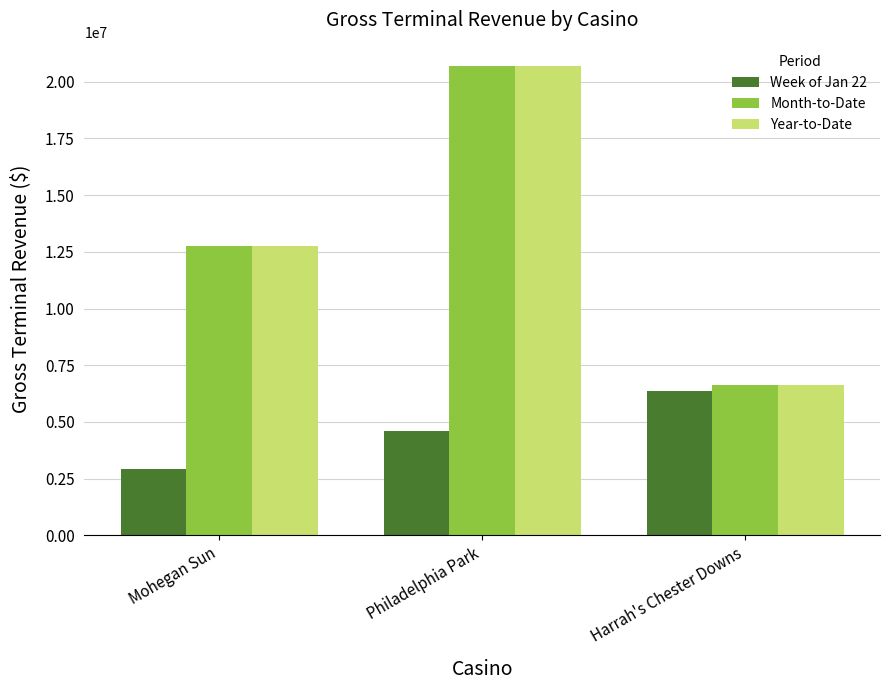

What is the spread (max minus min) of values at Mohegan Sun?

9857355.9